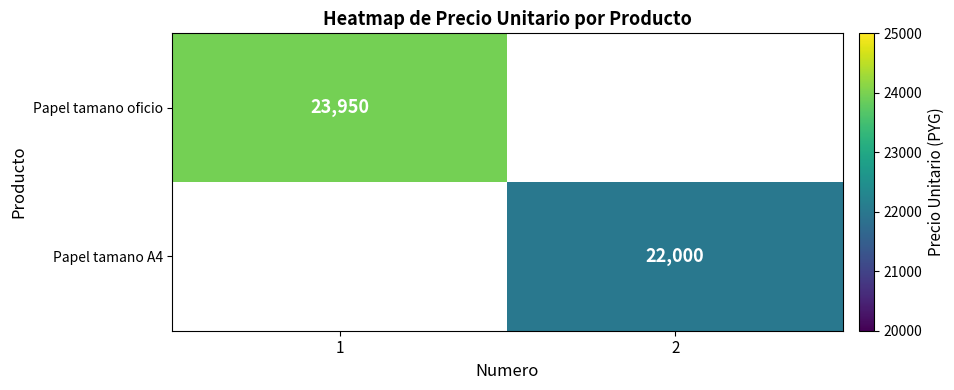

How many categories are shown in the chart?

2